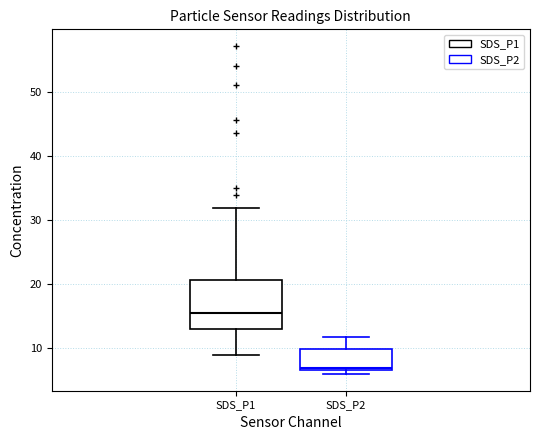

Reading left to right, read every box against the y-axis: the position of its median line, the range the box covers, and the ends of its whiskers. The values are not printed on the chart, so give them approximately, as read against the axis.

SDS_P1: median 16, box 13 to 21, whiskers 9 to 32
SDS_P2: median 7 (just above the box's lower edge), box 7 to 10, whiskers 6 to 12